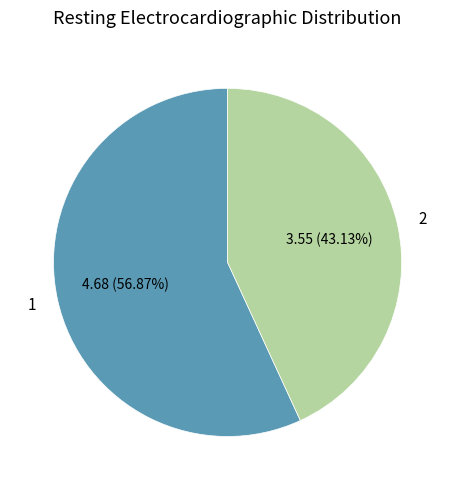

Does any single category account for the majority?

Yes